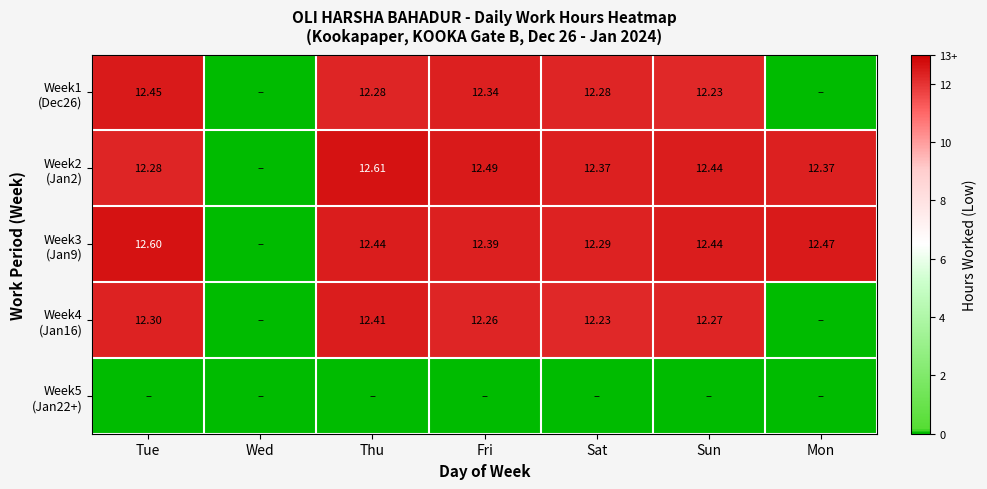

Which series changed the most between Tue and Wed?

Week3 (Jan9)